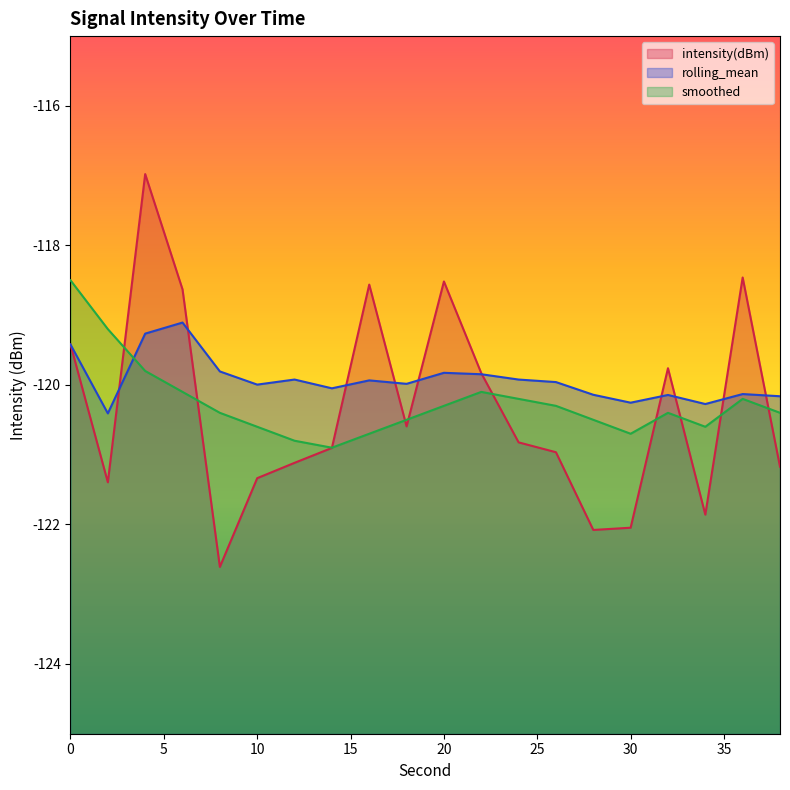

What is the difference between the smoothed values at 22 and 34?

0.5